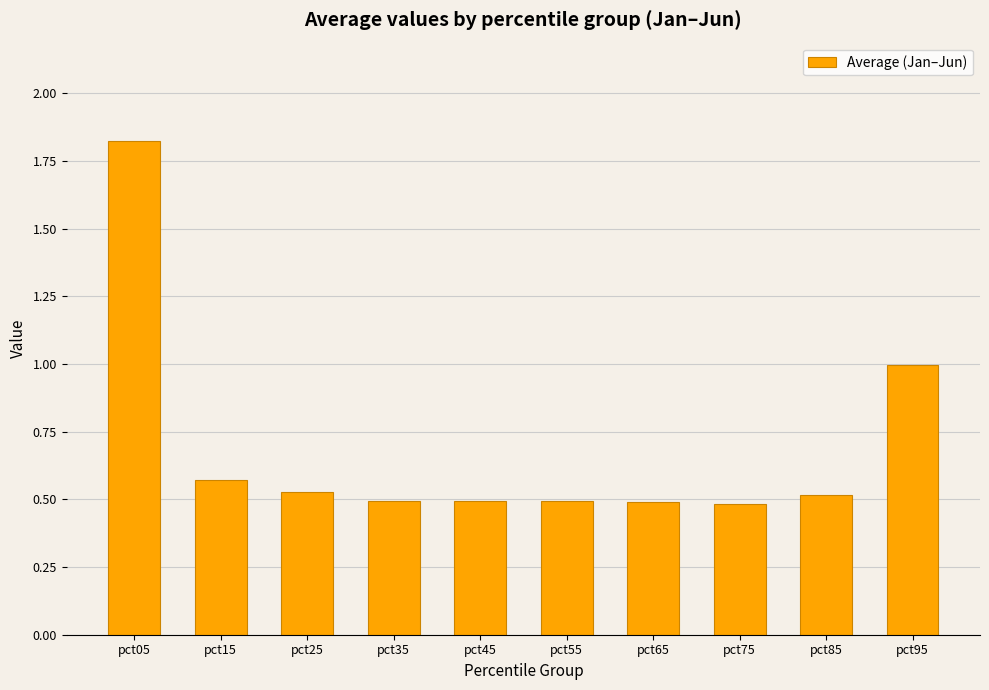

True or false: the data shows 3.2 at pct05.

False